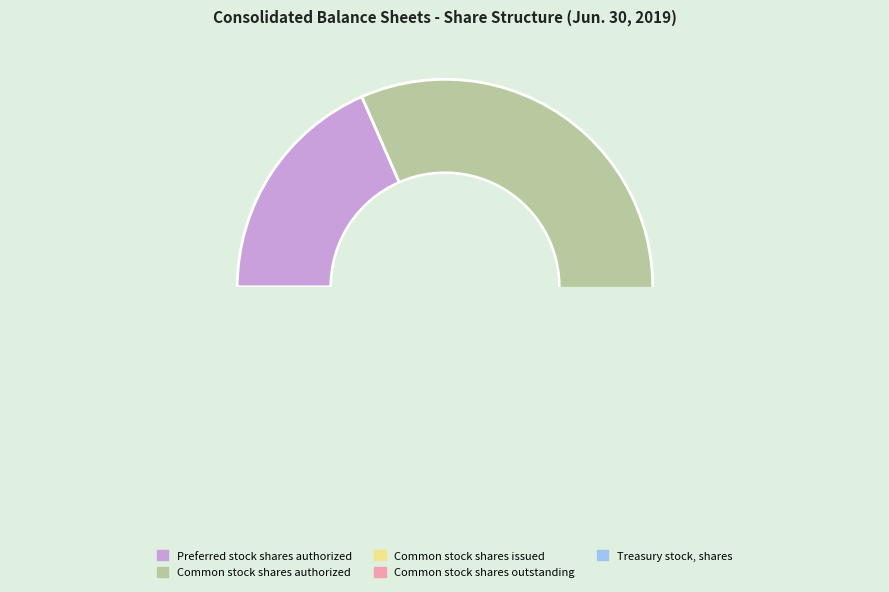

Is it true that Common stock shares authorized is 80% of the pie?

False